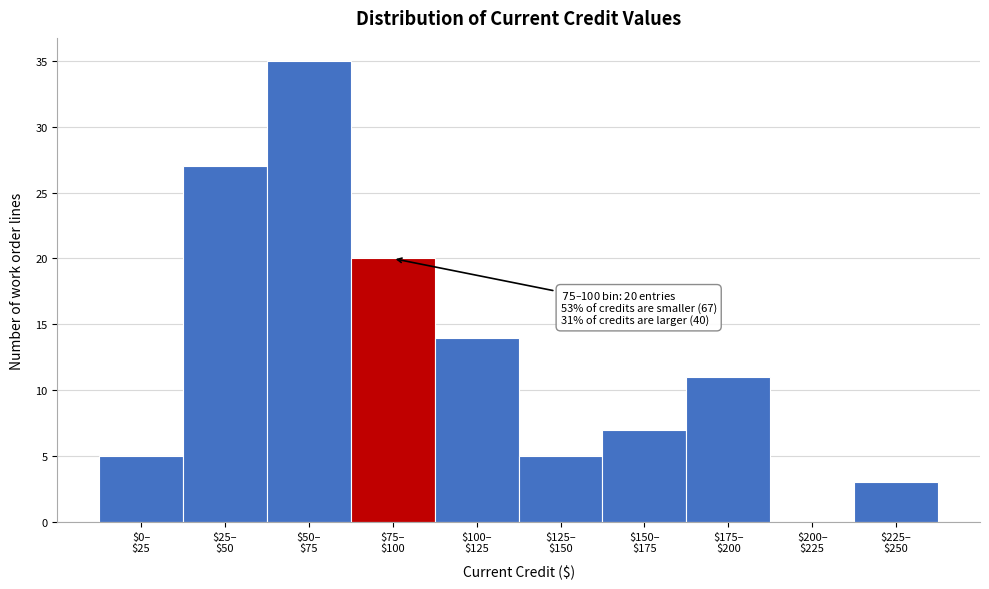

What is the greatest value displayed?

35